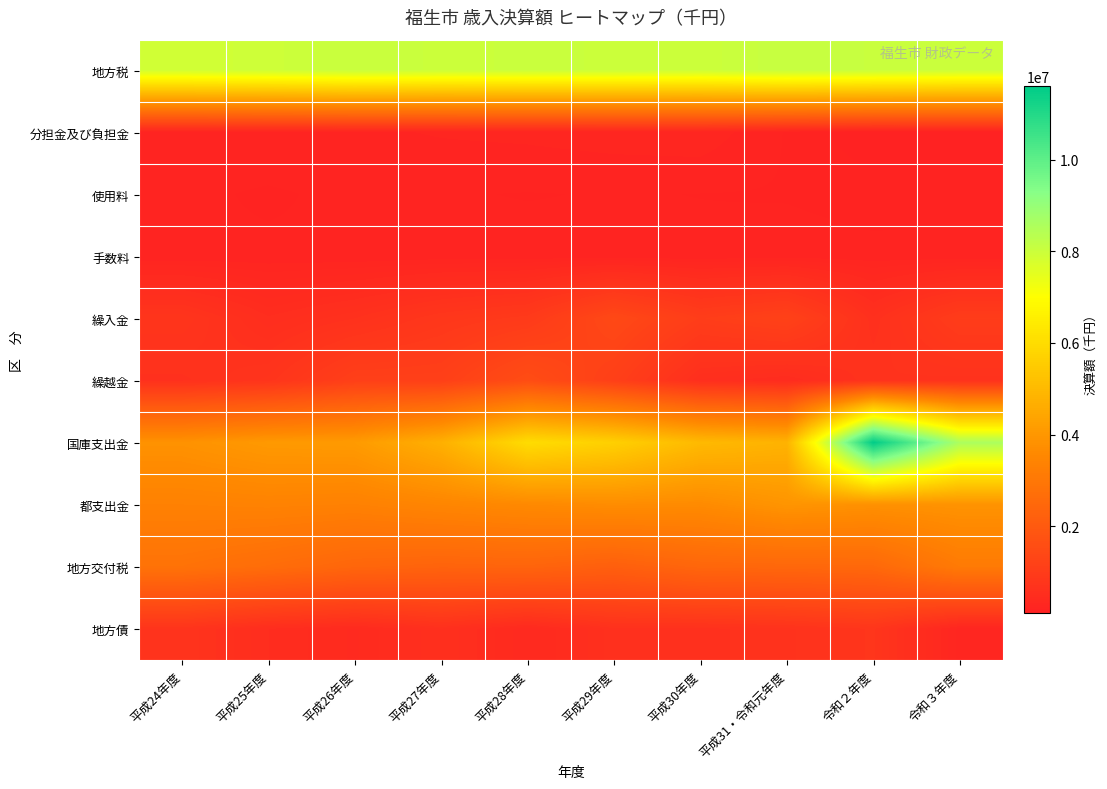

How many distinct data groups are displayed?

10